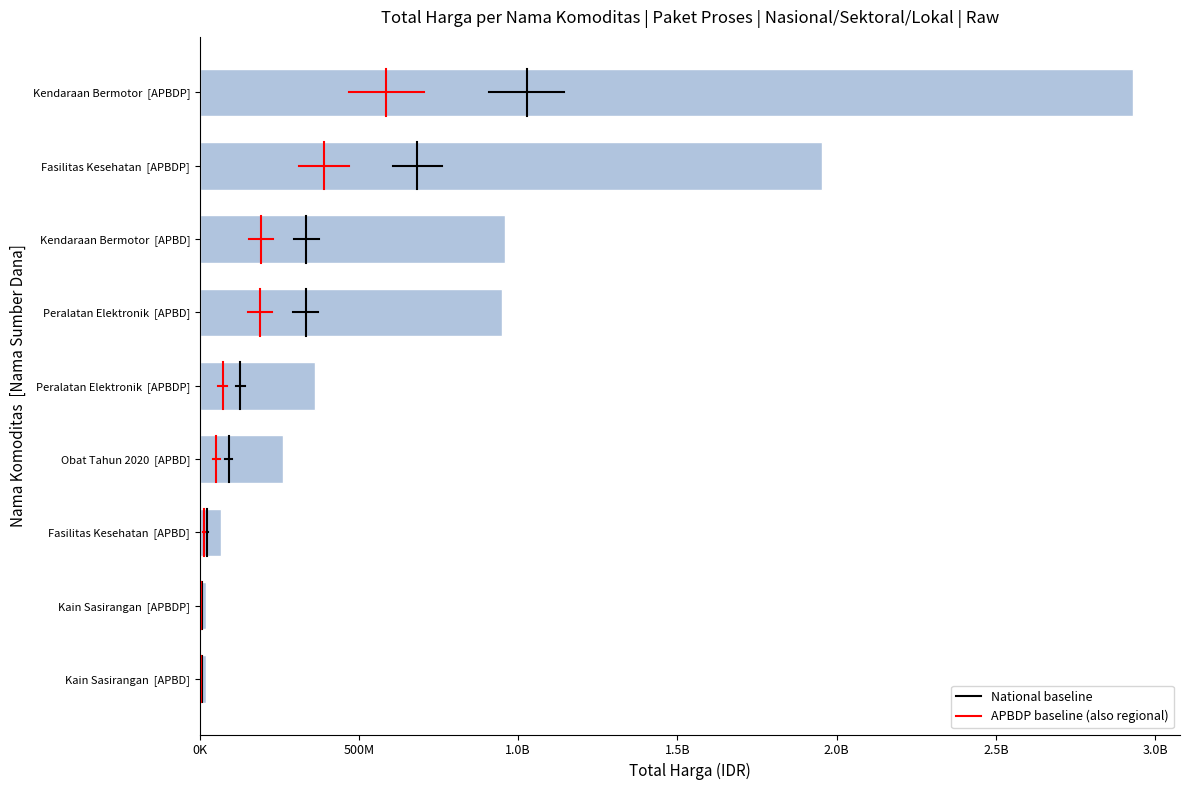

What is the maximum value shown in the chart?

2931562000